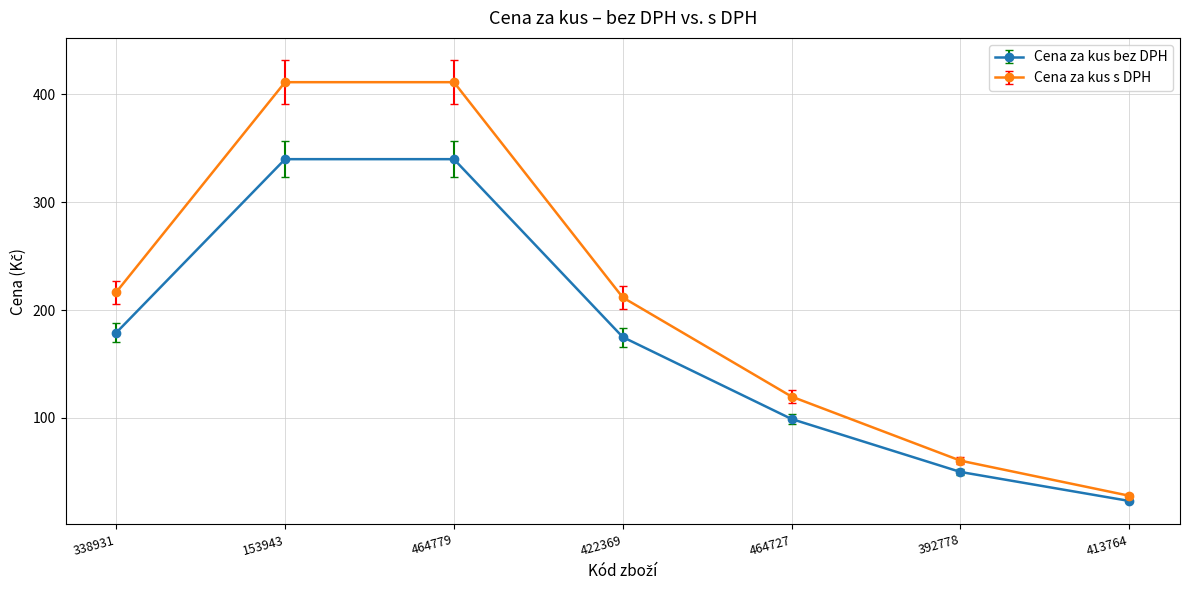

What is the difference between the maximum and minimum values in the Cena za kus bez DPH series?

317.0